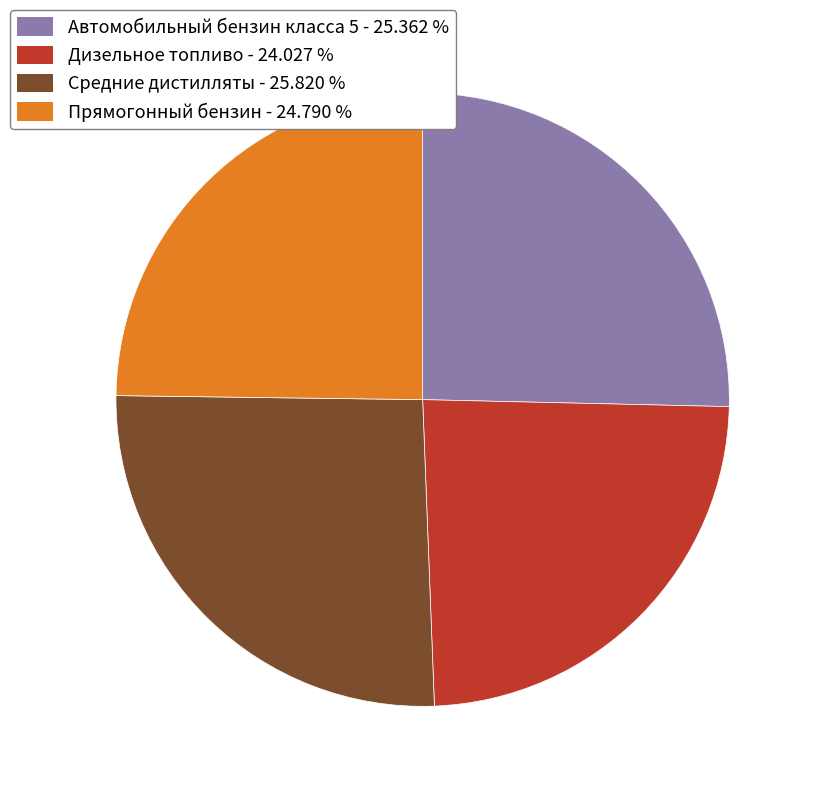

Does Средние дистилляты represent more than half of the total?

No